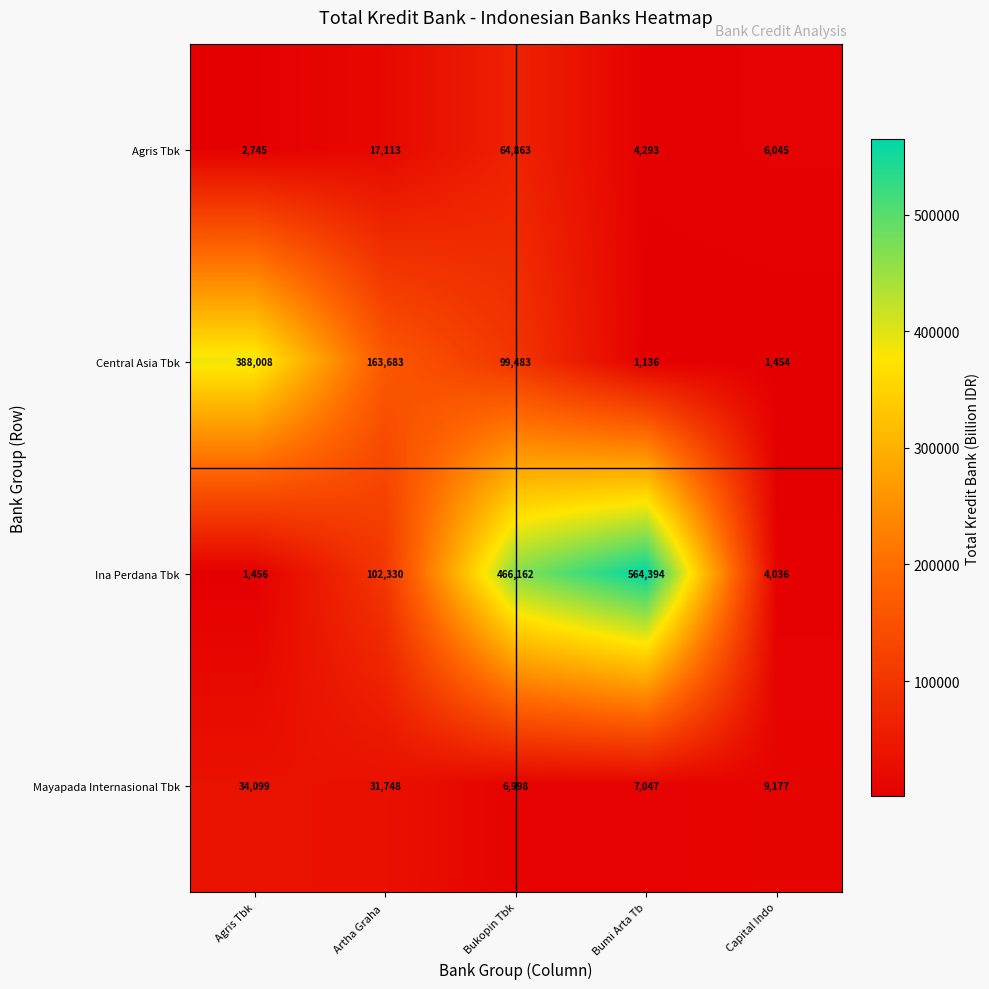

Is it true that Ina Perdana Tbk equals 758087 at Bukopin Tbk?

False